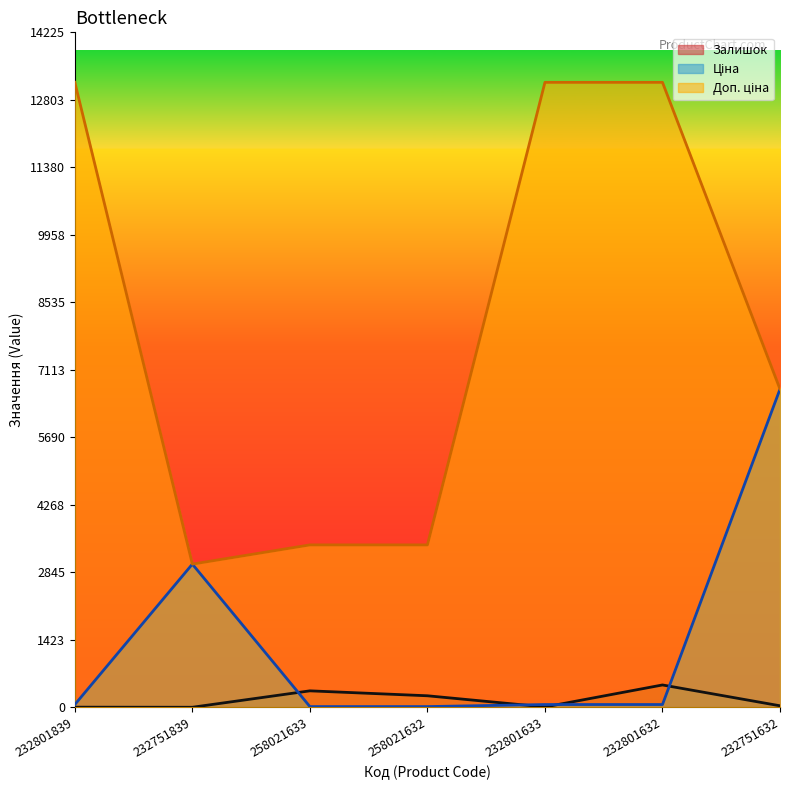

Does the chart display data point markers on the line(s)?

No